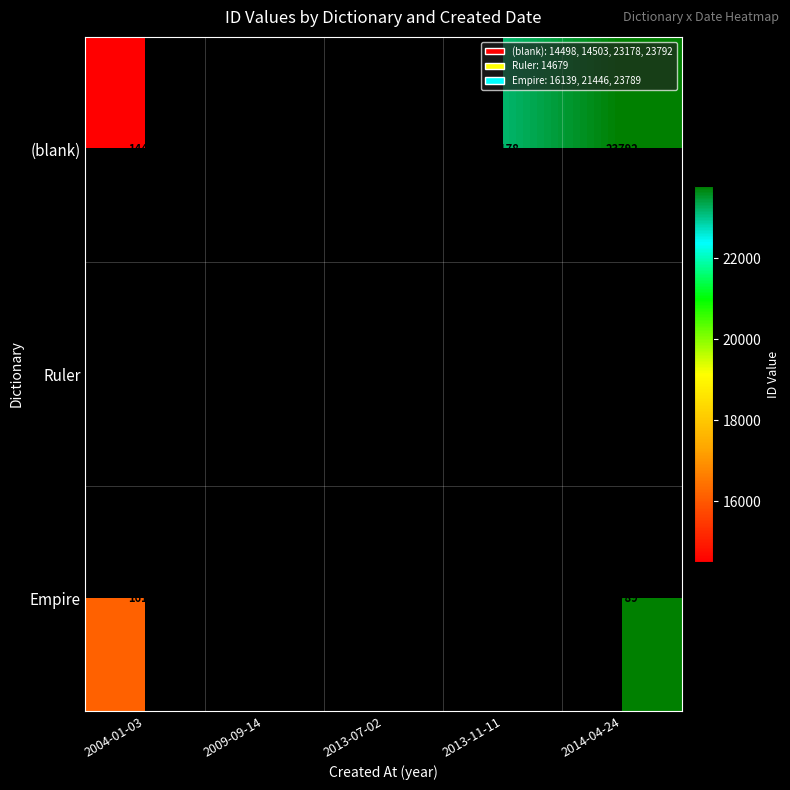

Is it true that (blank) equals 23792 at 2014-04-24?

True